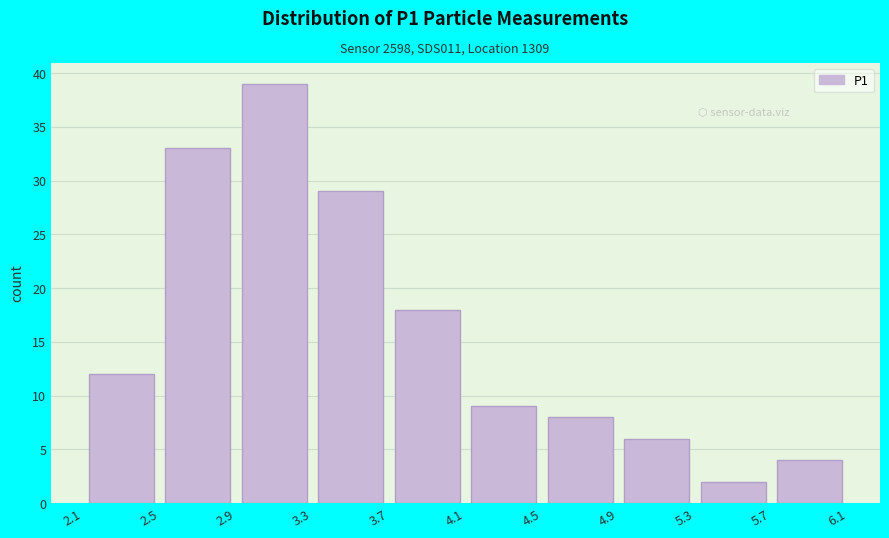

How tall is the bar that spans 2.5 to 2.9 on the x-axis? The values are not printed on the chart, so give them approximately, as read against the axis.

33